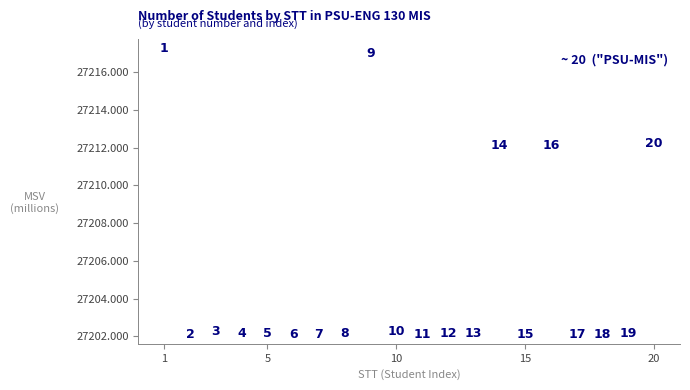

What is the range of Y values (max minus min)?

15.1